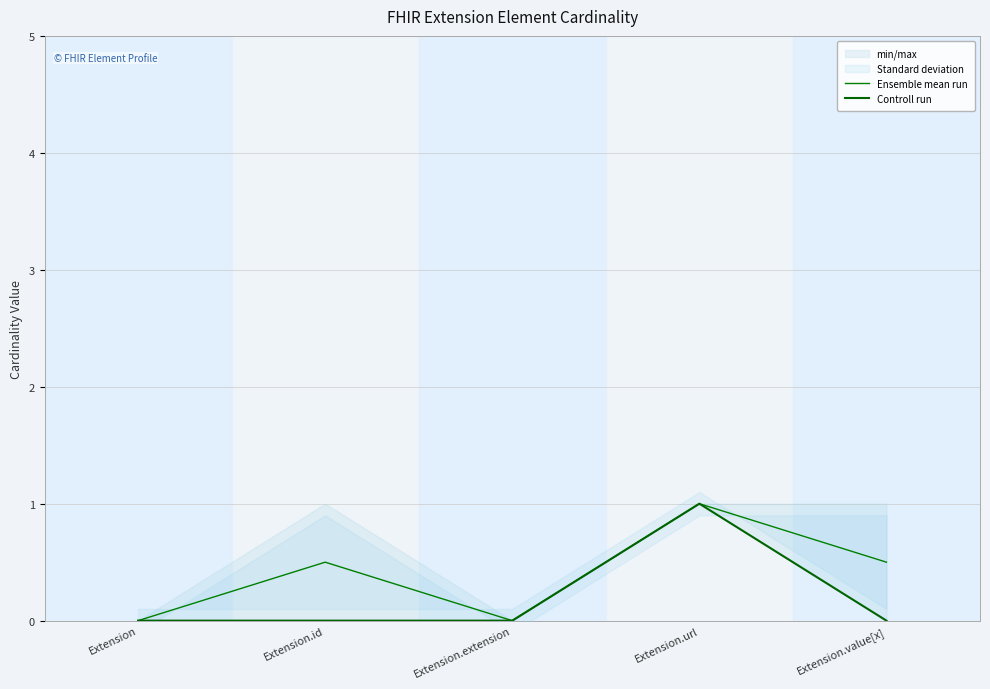

Reading left to right, what are all the values shown in this chart?

Ensemble mean run: 0.0	0.5	0.0	1.0	0.5
Controll run: 0.0	0.0	0.0	1.0	0.0